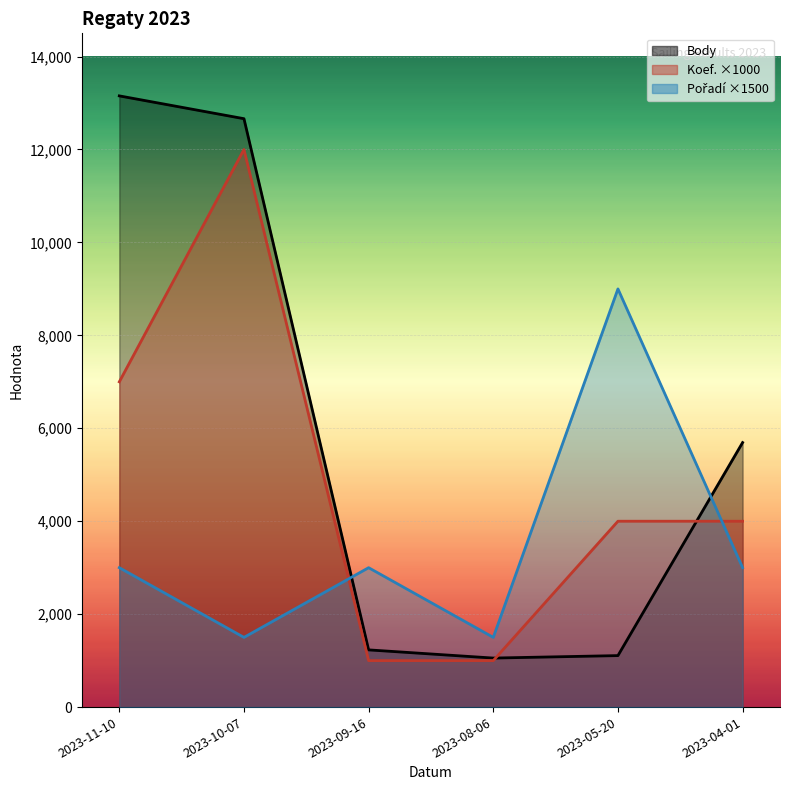

How many values in the Body series exceed 5693?

2